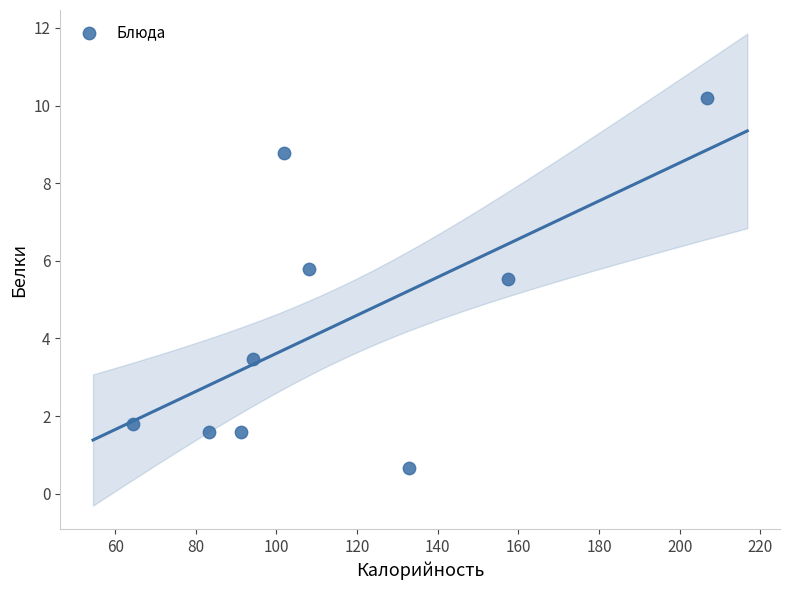

What is the average Y value?

4.4